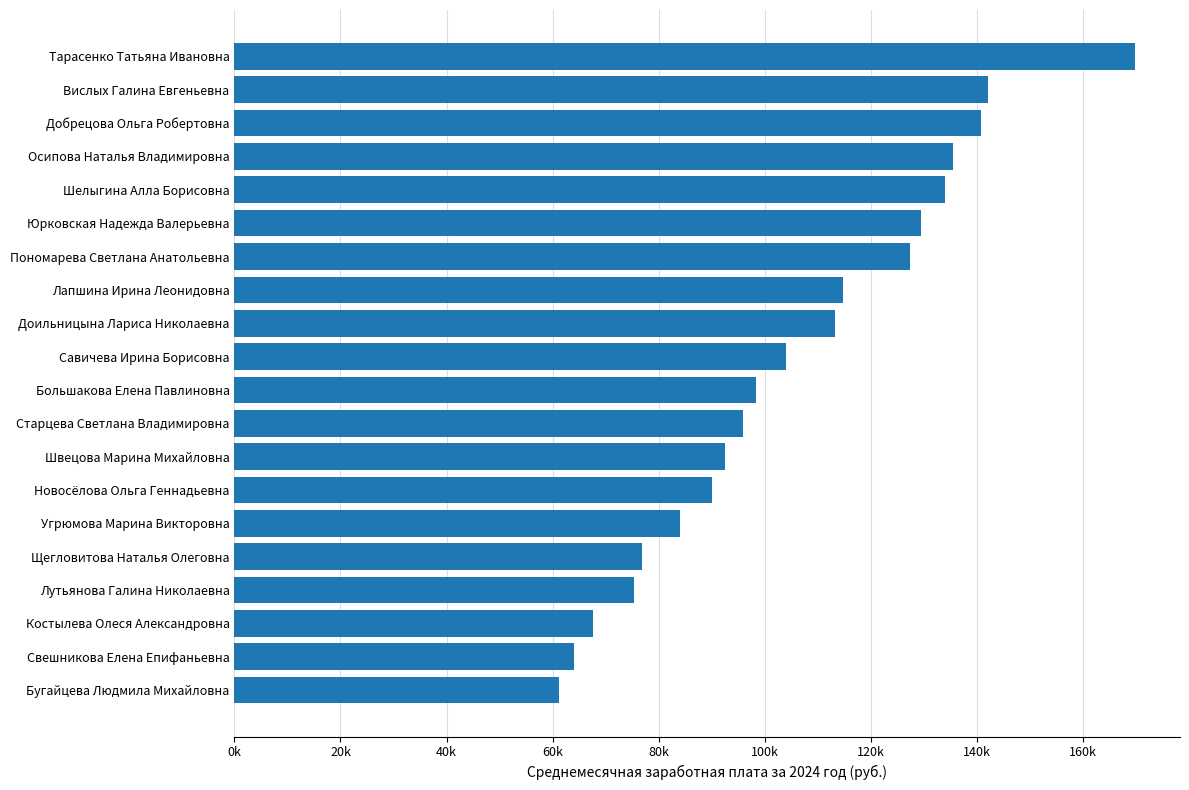

Are the bars horizontal?

Yes